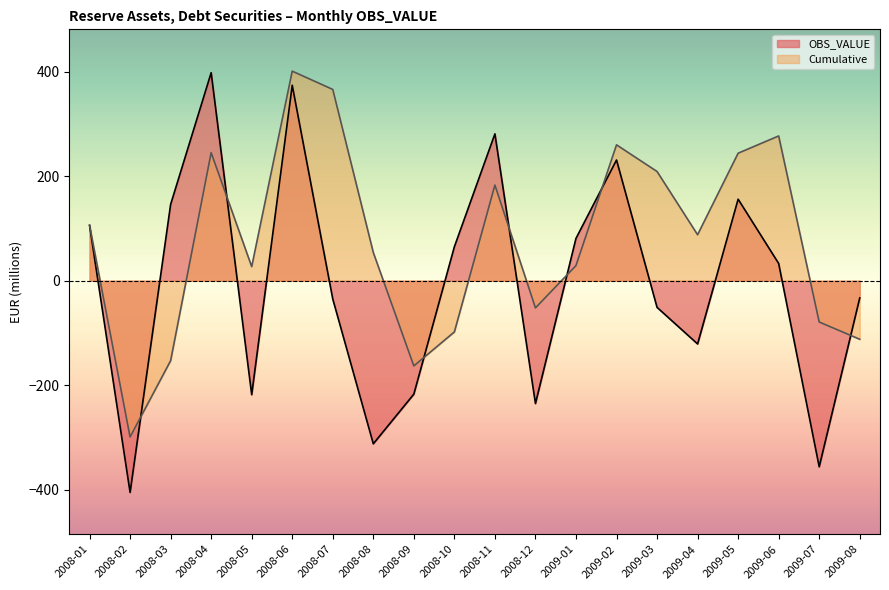

Which has a higher value, 2009-08 or 2009-05?

2009-05